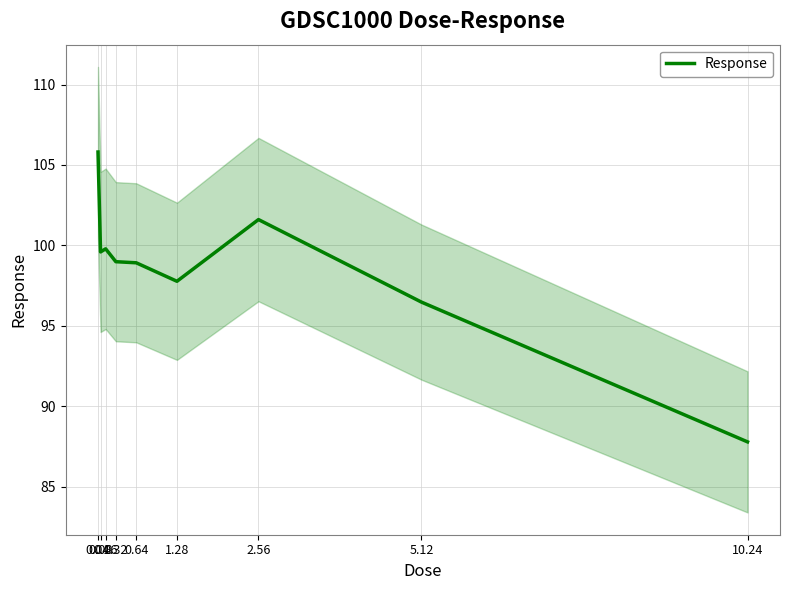

What is the smallest value displayed?

87.8